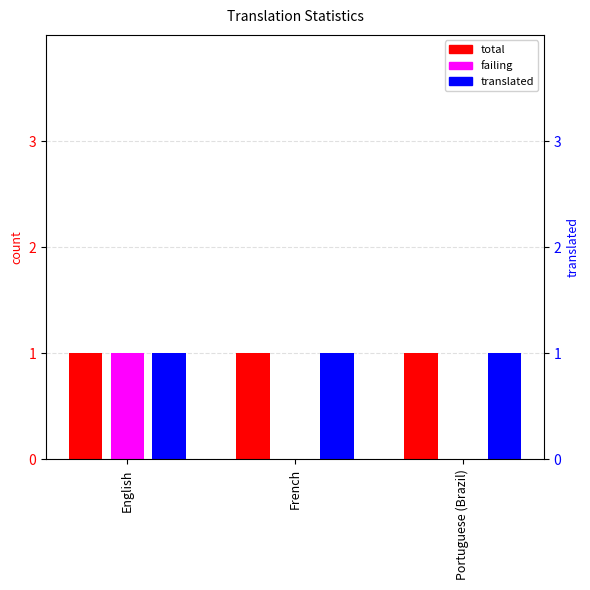

What is the value of the total bar at the 1st from the left?

1